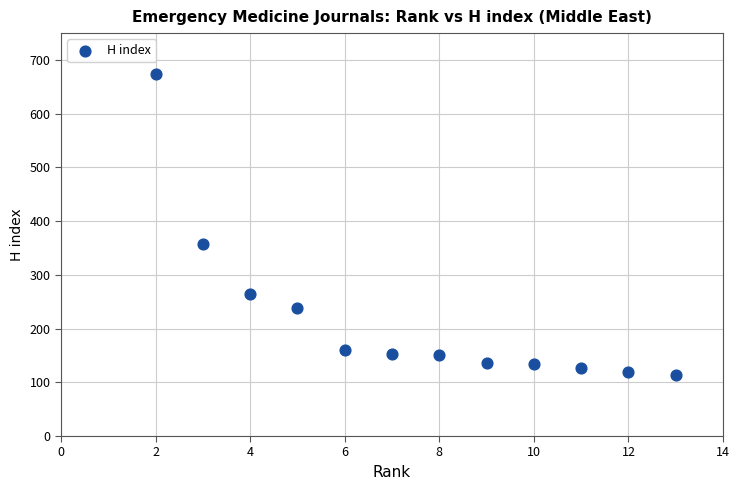

What is the average Y value?

219